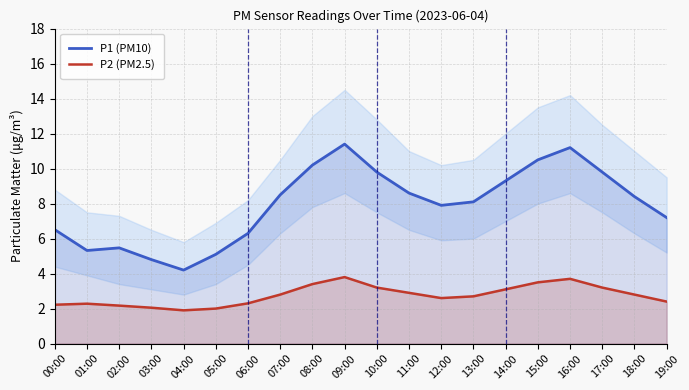

True or false: P2 (PM2.5) and P1 (PM10) intersect in this chart.

False